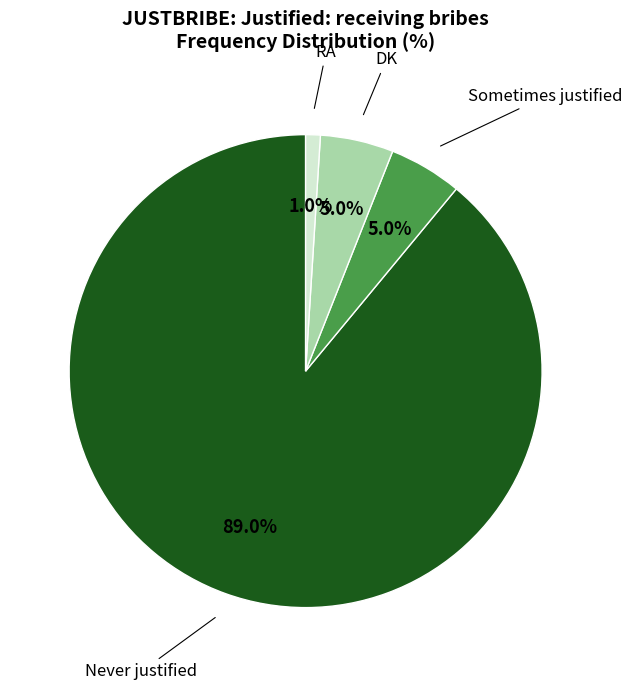

Is there any slice that represents more than half of the pie?

Yes